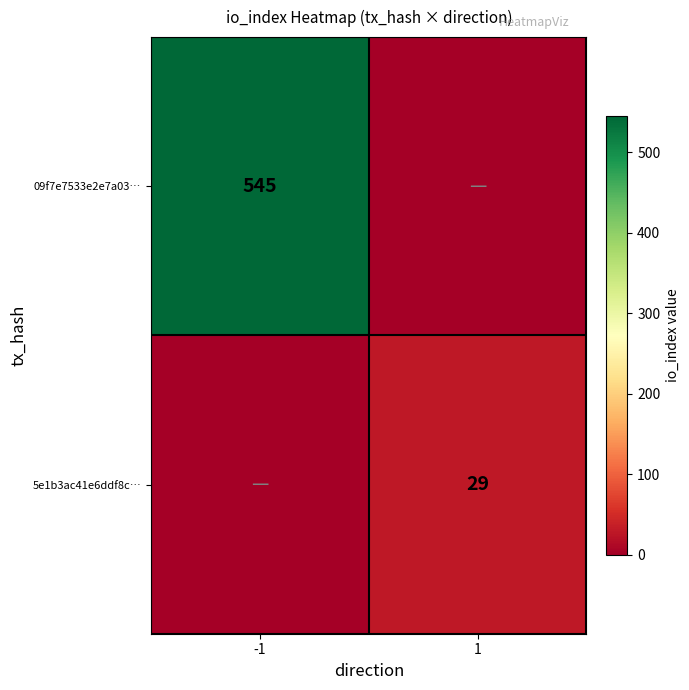

True or false: 09f7e7533e2e7a03… has a value of 545 at -1.

True